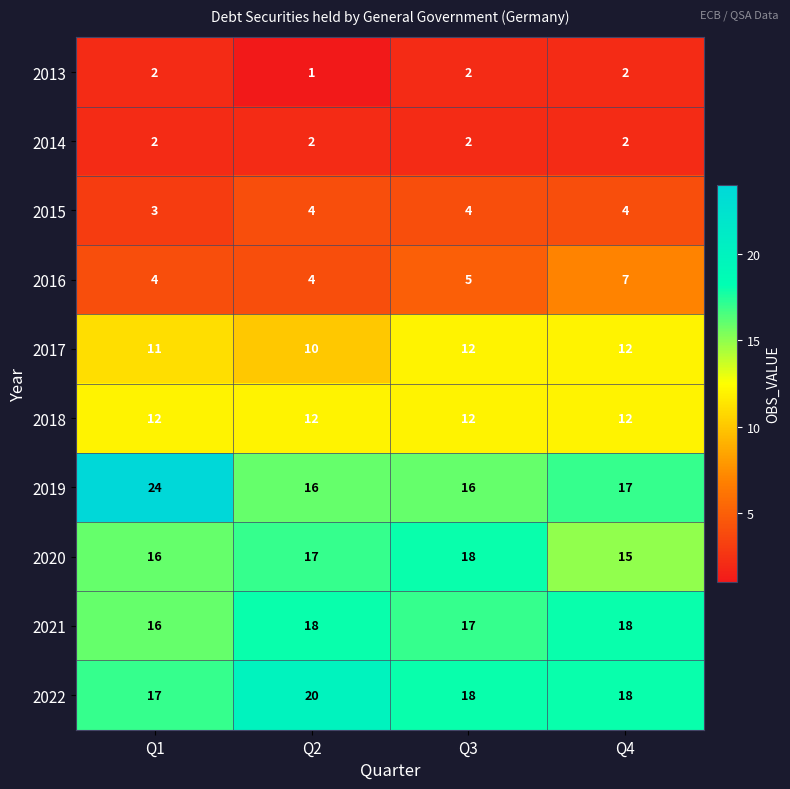

Which series has the largest range (max minus min)?

2019